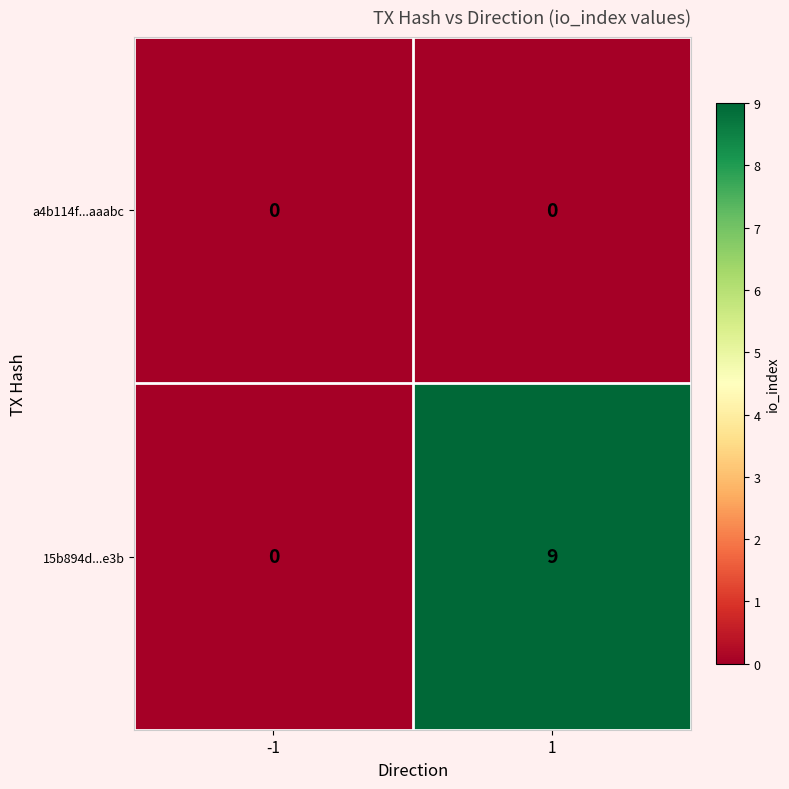

Is it true that a4b114f...aaabc equals 0 at -1?

True